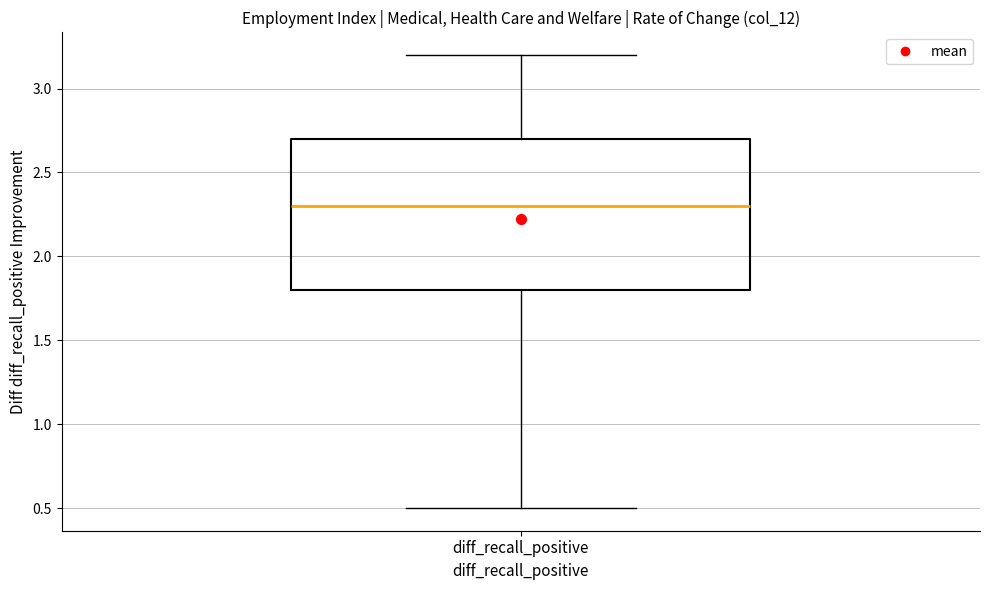

Where does the median line of the box for diff_recall_positive sit on the y-axis? The values are not printed on the chart, so give them approximately, as read against the axis.

2.3